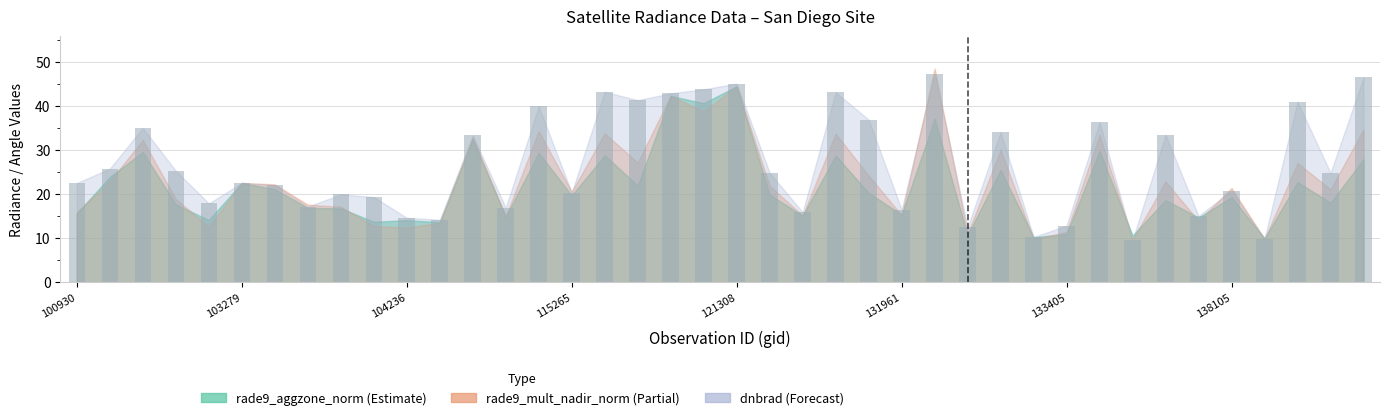

What is the sum of all values?

1074.4